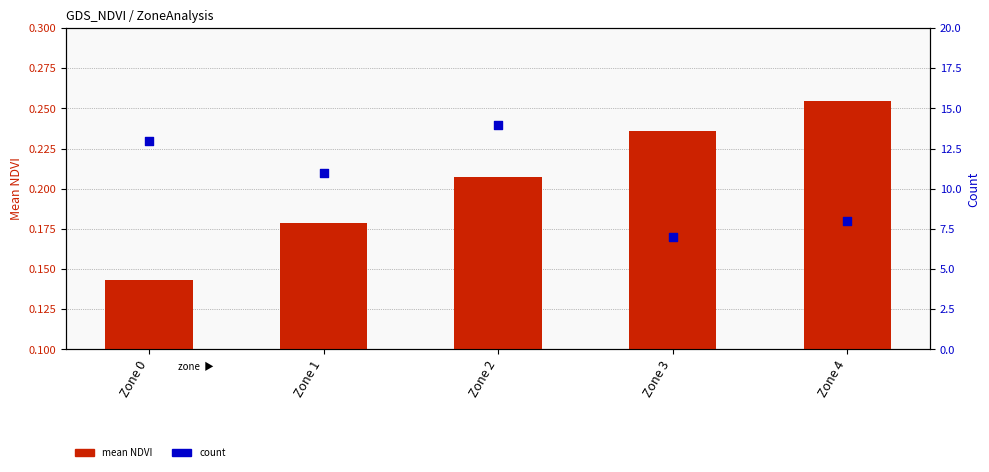

What is the total value across all series at Zone 0?

13.1